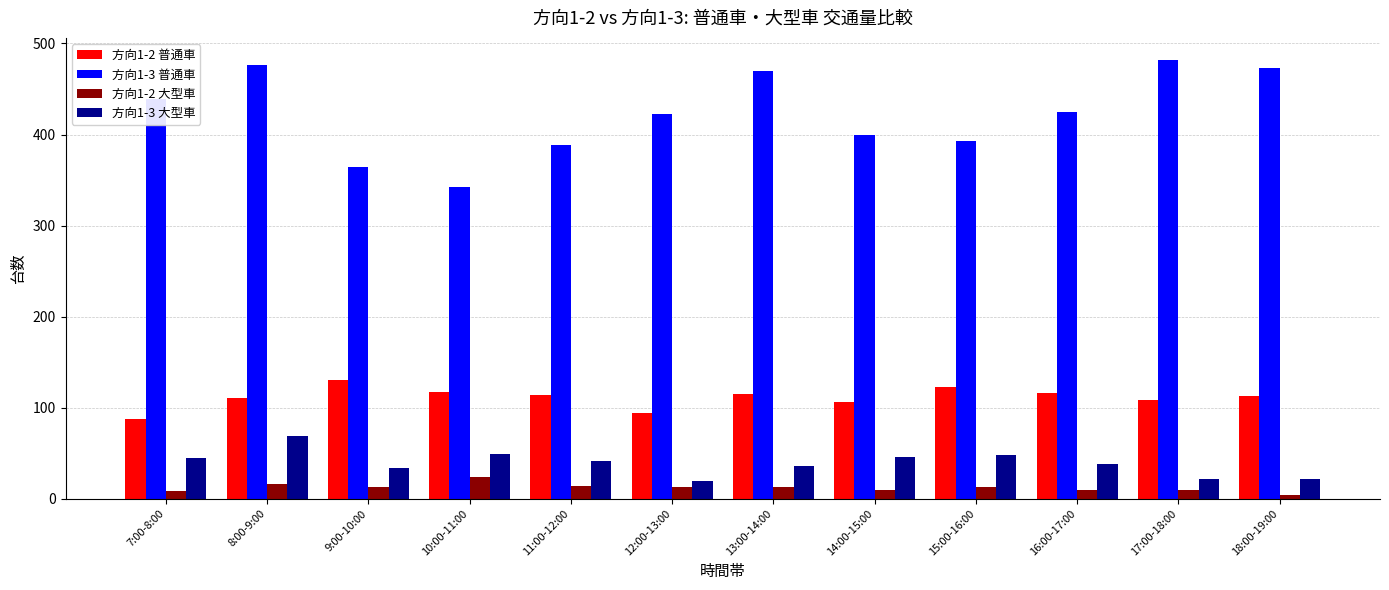

List the series in order of their peak value, lowest first.

方向1-2 大型車, 方向1-3 大型車, 方向1-2 普通車, 方向1-3 普通車